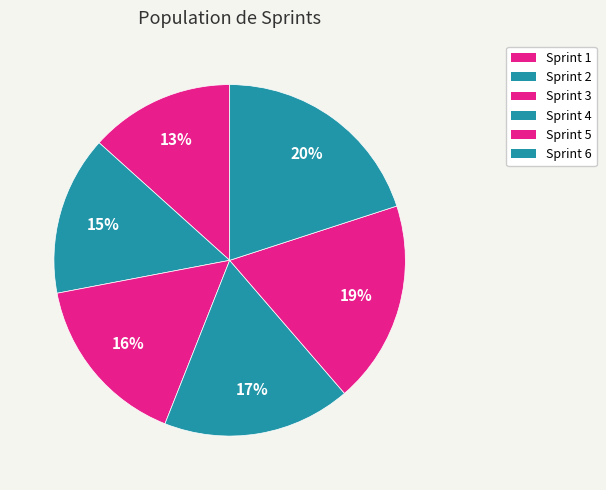

Is the sum of Sprint 6 and Sprint 4 greater than half?

No